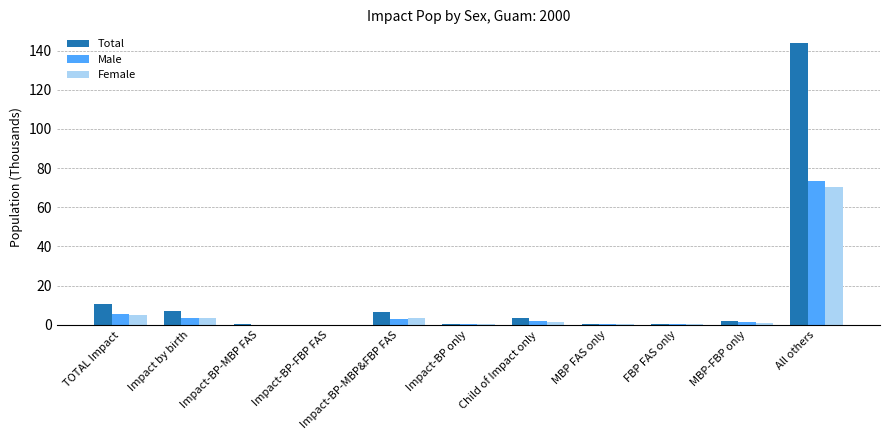

At which category does the chart reach its peak across all series?

All others